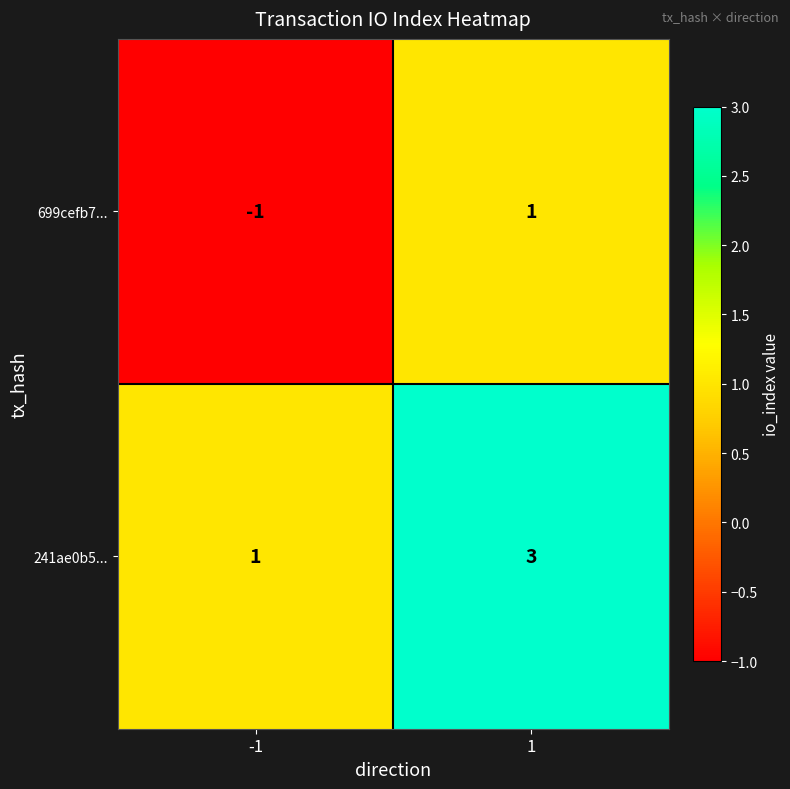

What is the minimum value shown in the chart?

-1